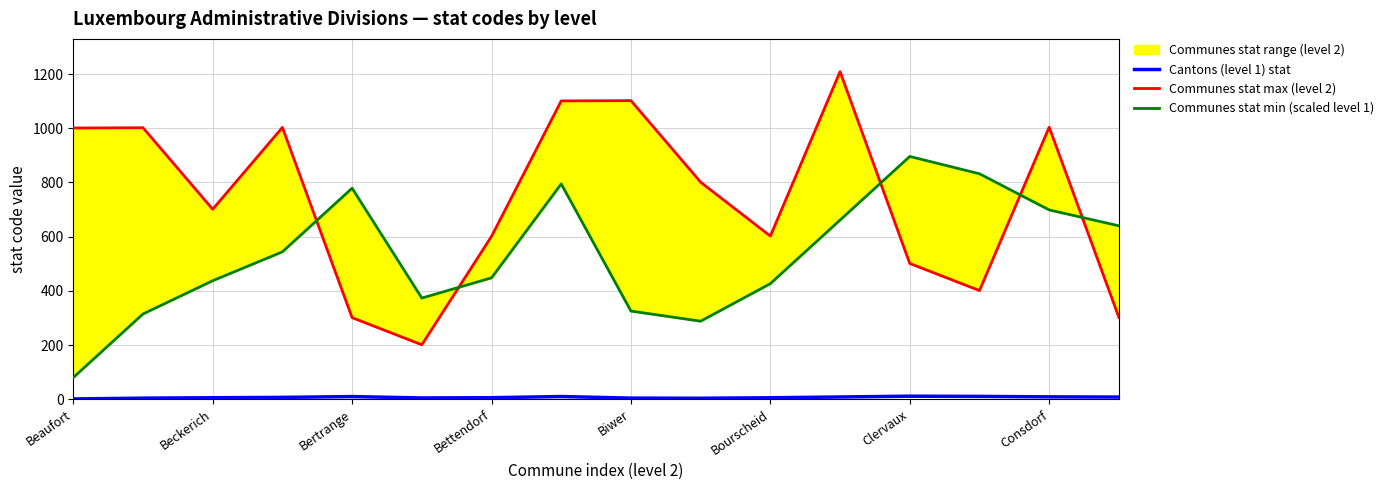

How many data points in Communes stat max (level 2) are above 801?

7